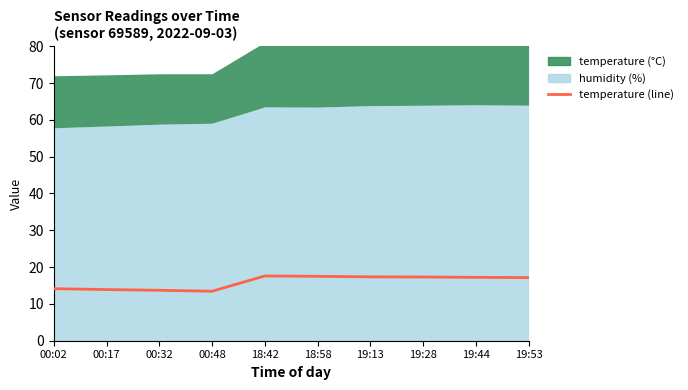

Rank the categories by value from lowest to highest.

00:48, 00:32, 00:17, 00:02, 19:53, 19:44, 19:28, 19:13, 18:58, 18:42